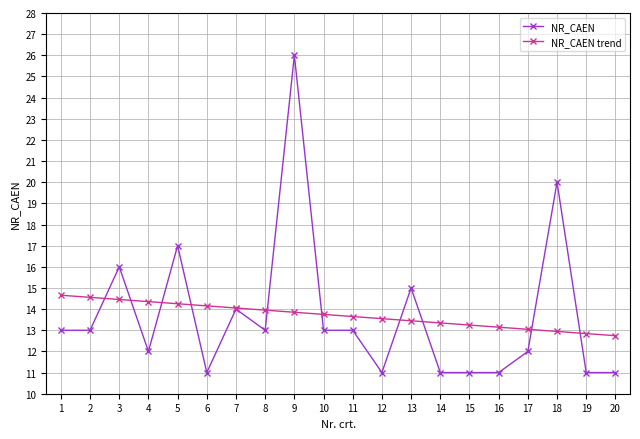

Reading right to left, extract all data points from this chart.

NR_CAEN: 11.0	11.0	20.0	12.0	11.0	11.0	11.0	15.0	11.0	13.0	13.0	26.0	13.0	14.0	11.0	17.0	12.0	16.0	13.0	13.0
NR_CAEN trend: 12.7	12.8	12.9	13.0	13.1	13.2	13.3	13.4	13.5	13.6	13.8	13.9	14.0	14.1	14.2	14.3	14.4	14.5	14.6	14.7